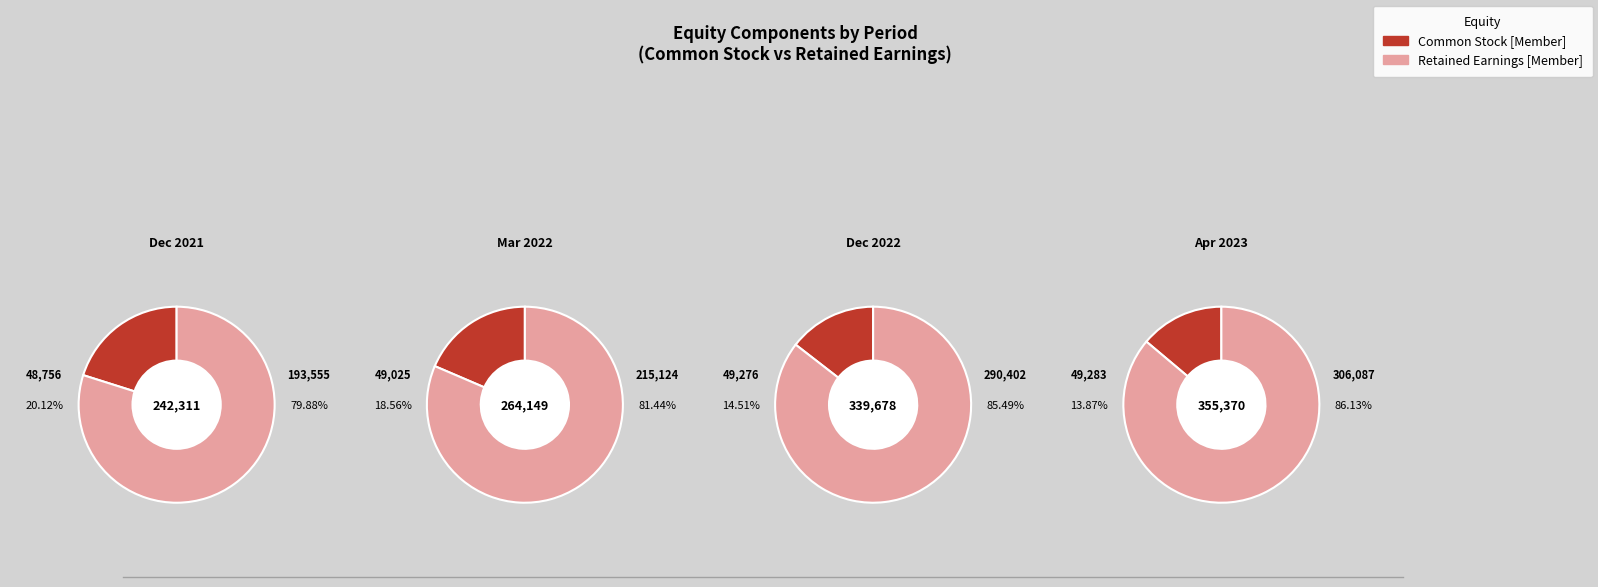

Rank the series by their average value, from lowest to highest.

Common Stock [Member], Retained Earnings [Member]